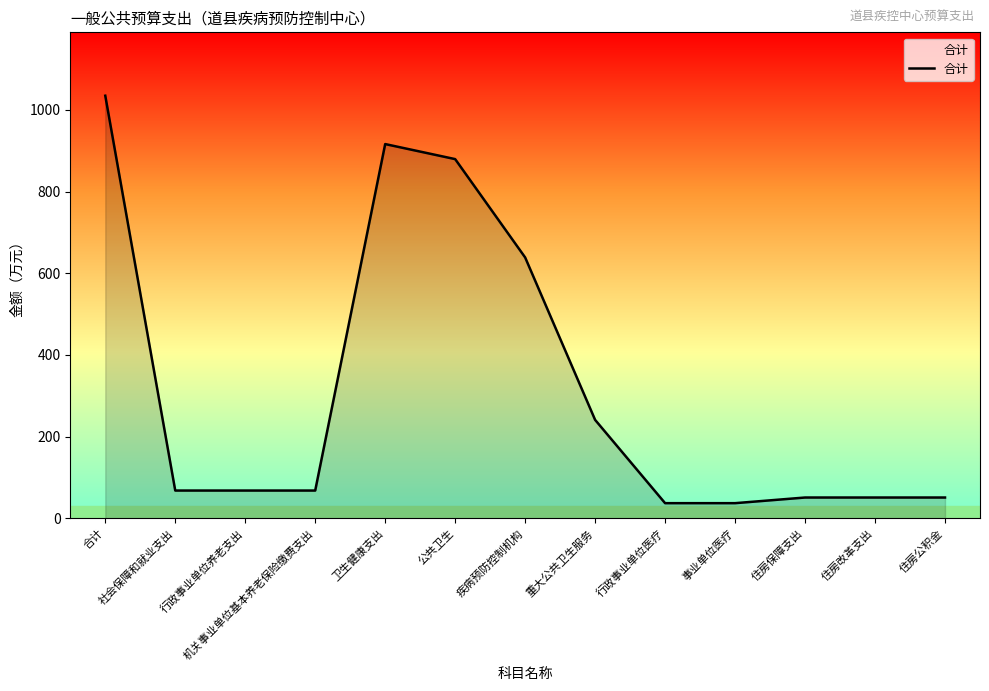

What is the sum of all values?

4139.2